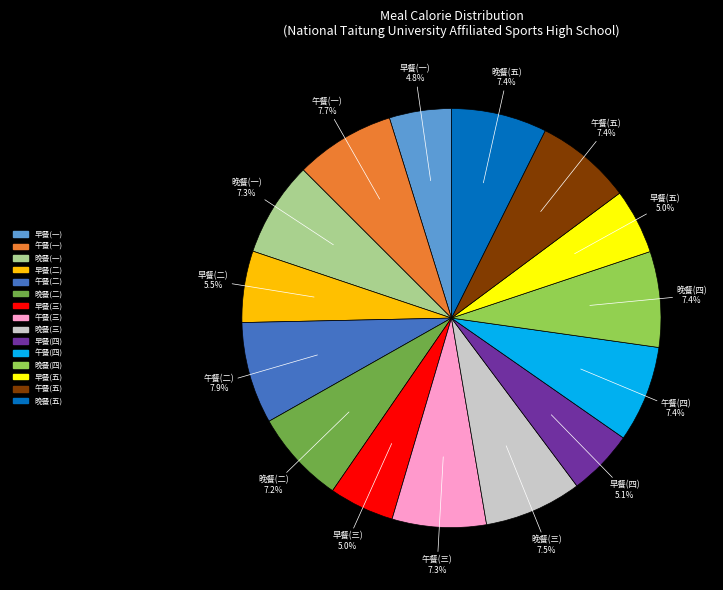

What percentage is NOT represented by 早餐(一)?

95.2%